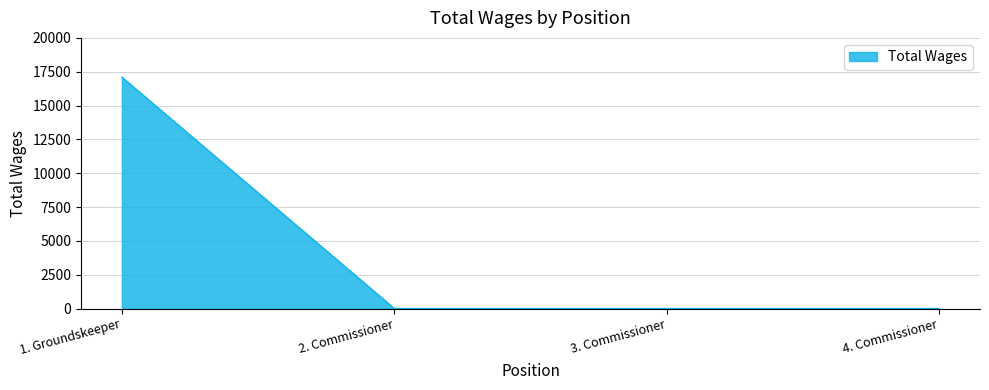

The value at 2. Commissioner is 0. True or false?

True